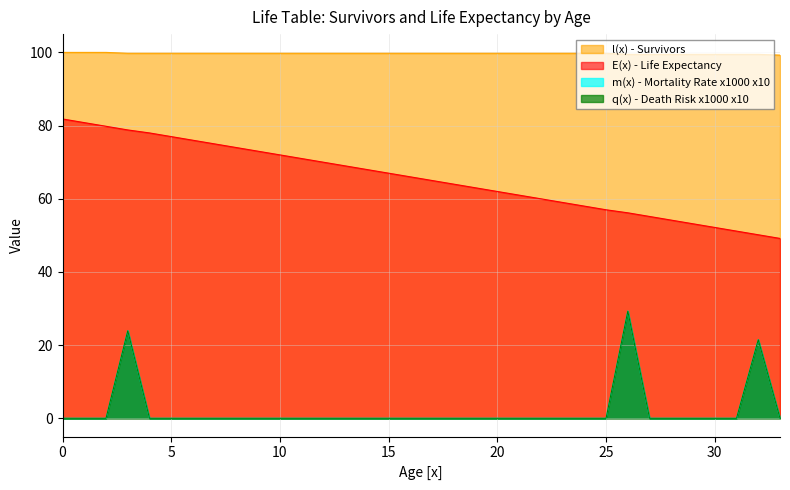

At which category does m(x) - Mortality Rate x1000 reach its first local peak?

3